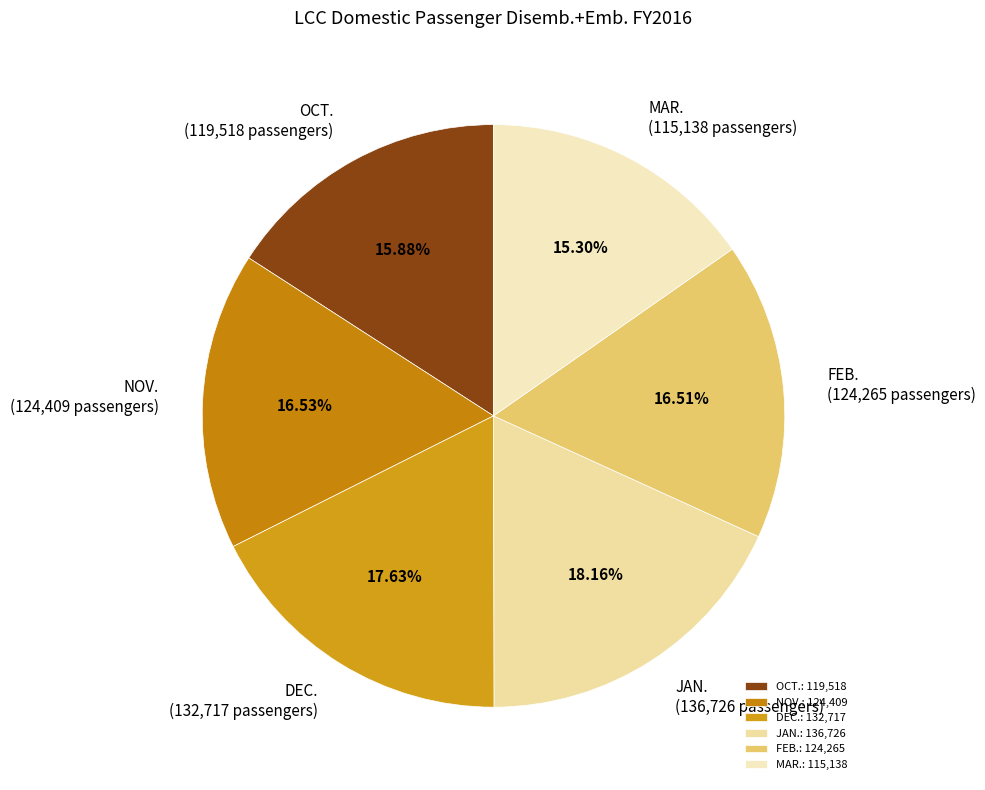

To the nearest percent, what is the average slice percentage?

17%